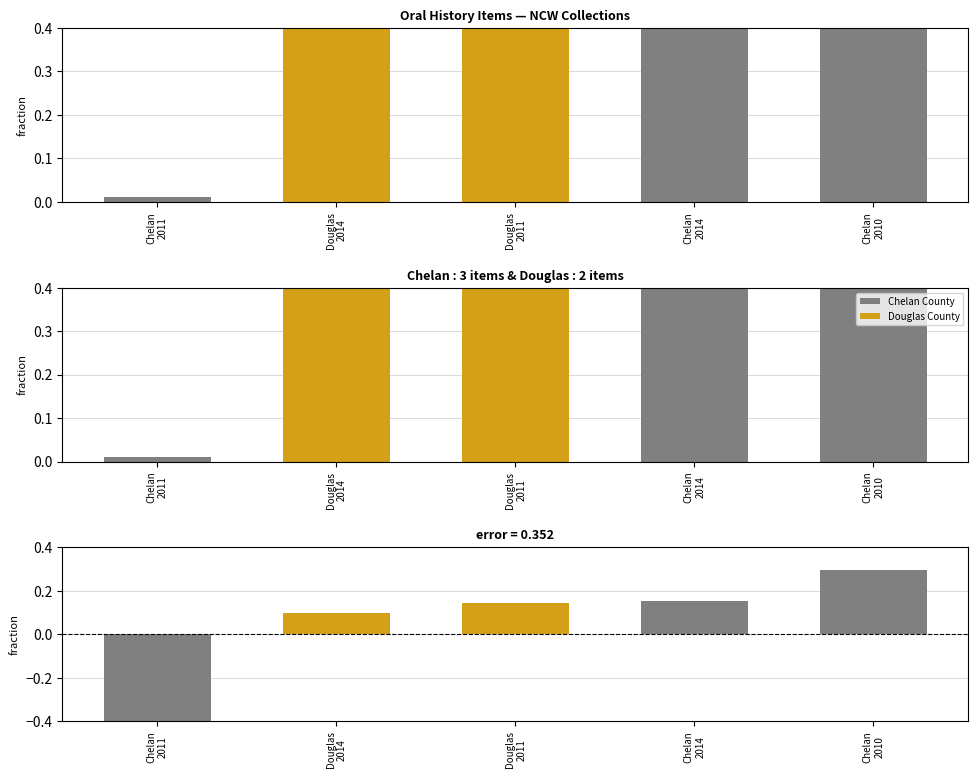

Is the value of Residual at Chelan
2014 greater than the value of Chelan County at Douglas
2011?

Yes